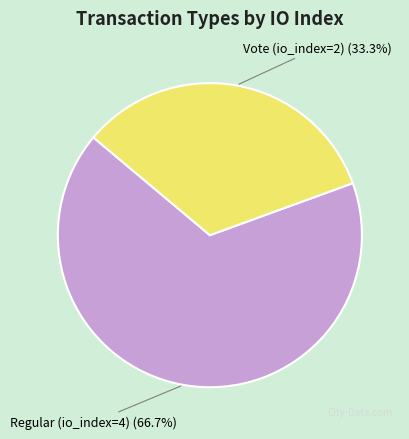

What portion of the pie excludes Vote (io_index=2)?

66.7%